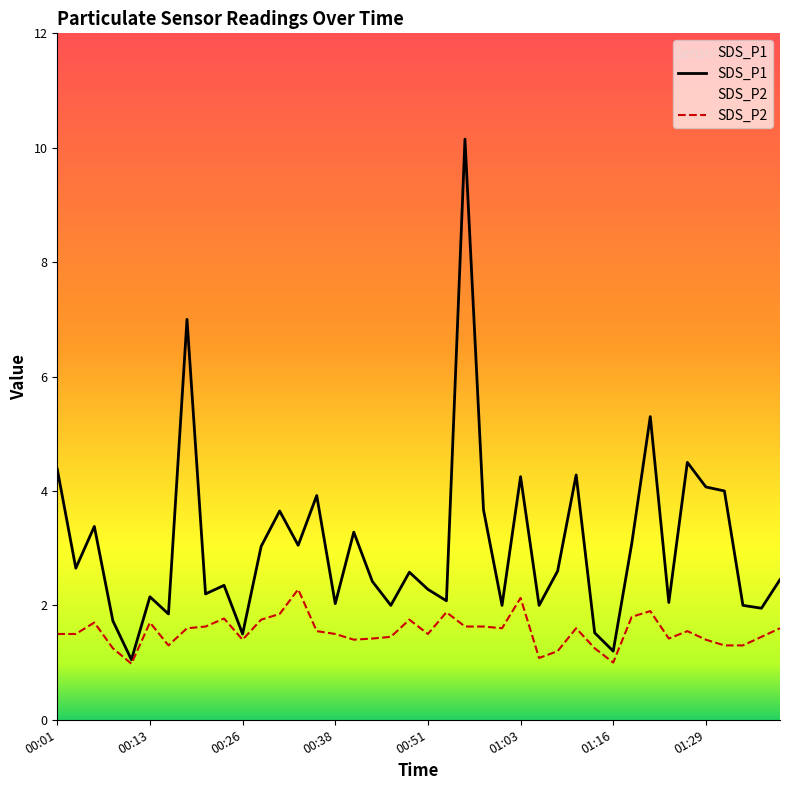

Which series has the largest total across all categories?

SDS_P1